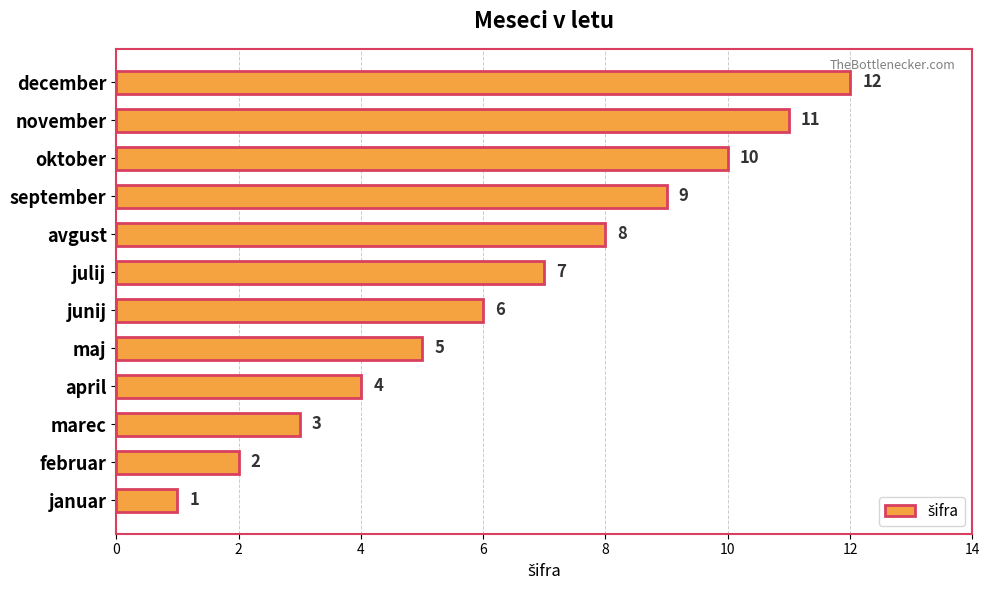

What is the ratio of the value at avgust to the value at november?

0.7